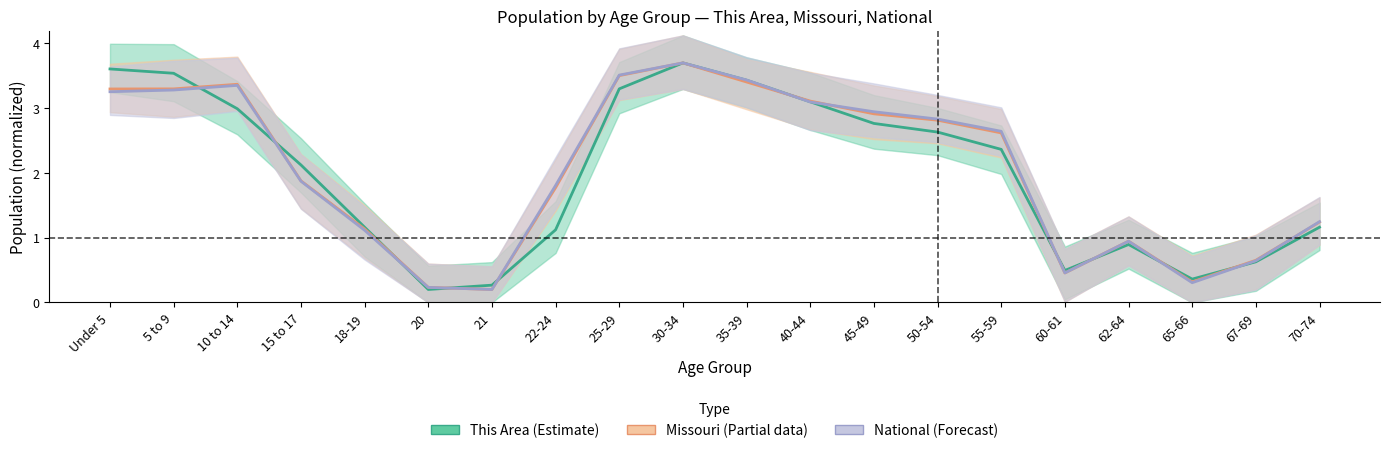

Which label corresponds to the smallest value in the chart?

20